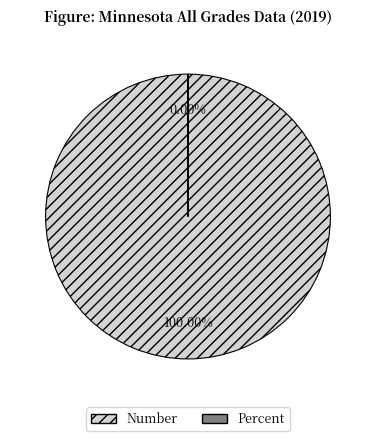

Rank the categories by value from highest to lowest.

Number, Percent